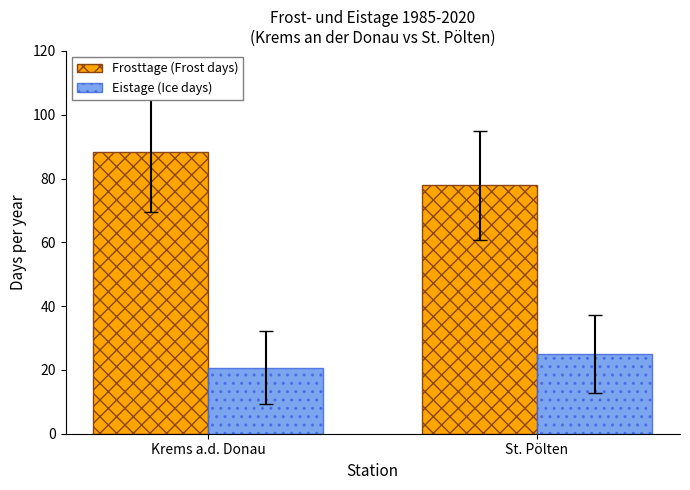

Reading left to right, extract all data points from this chart.

Frosttage (Frost days): 88.3	77.9
Eistage (Ice days): 20.8	25.1